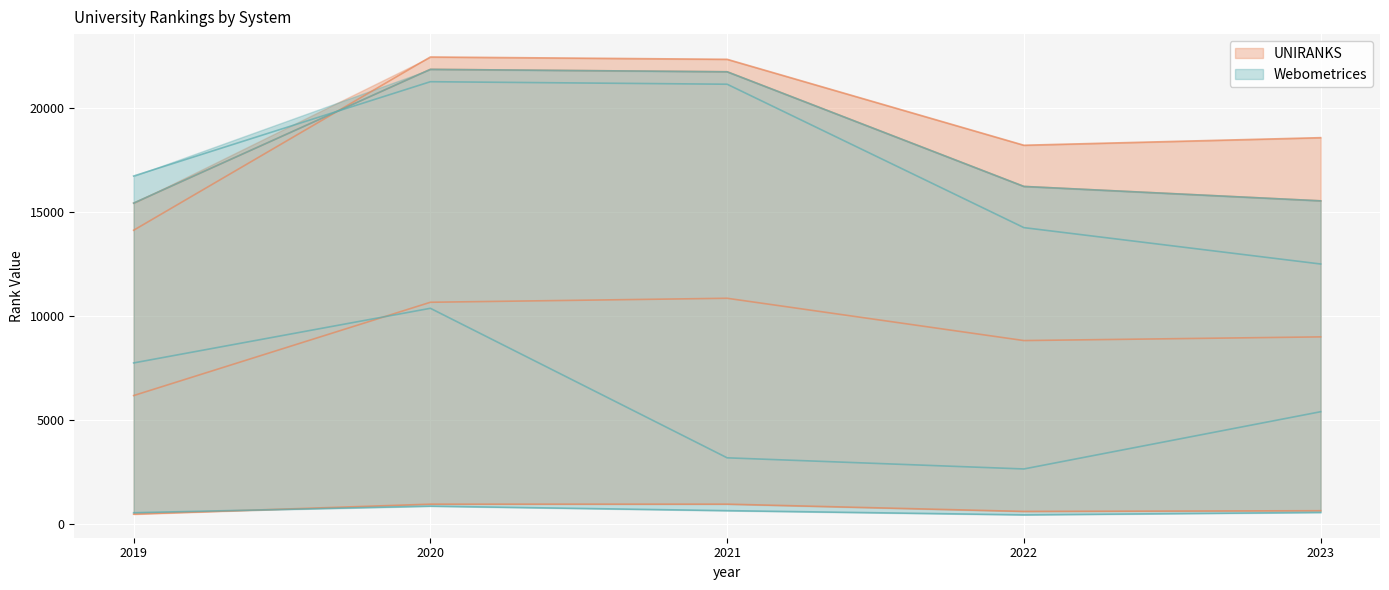

Where is the first local maximum for UNIRANKS?

2021